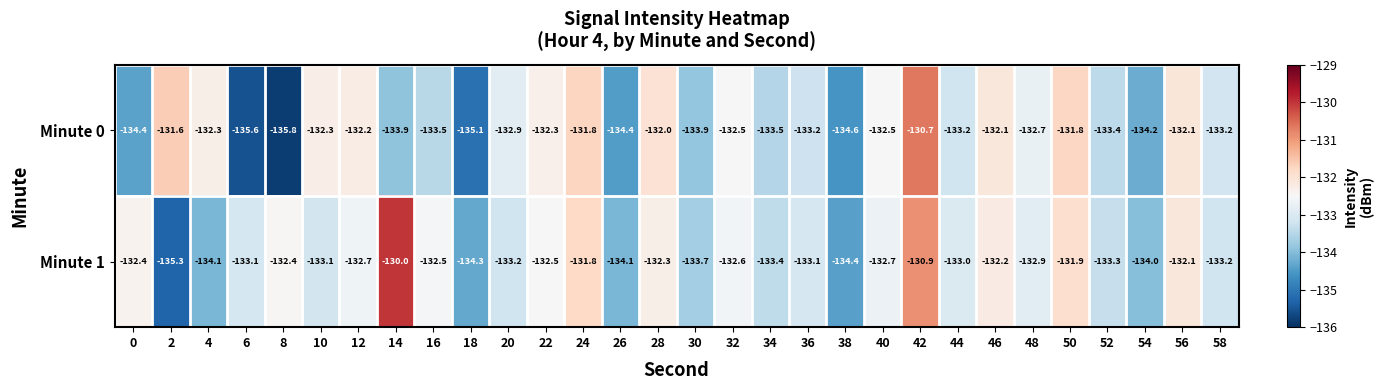

True or false: Minute 0 has a value of -85.1 at 58.

False